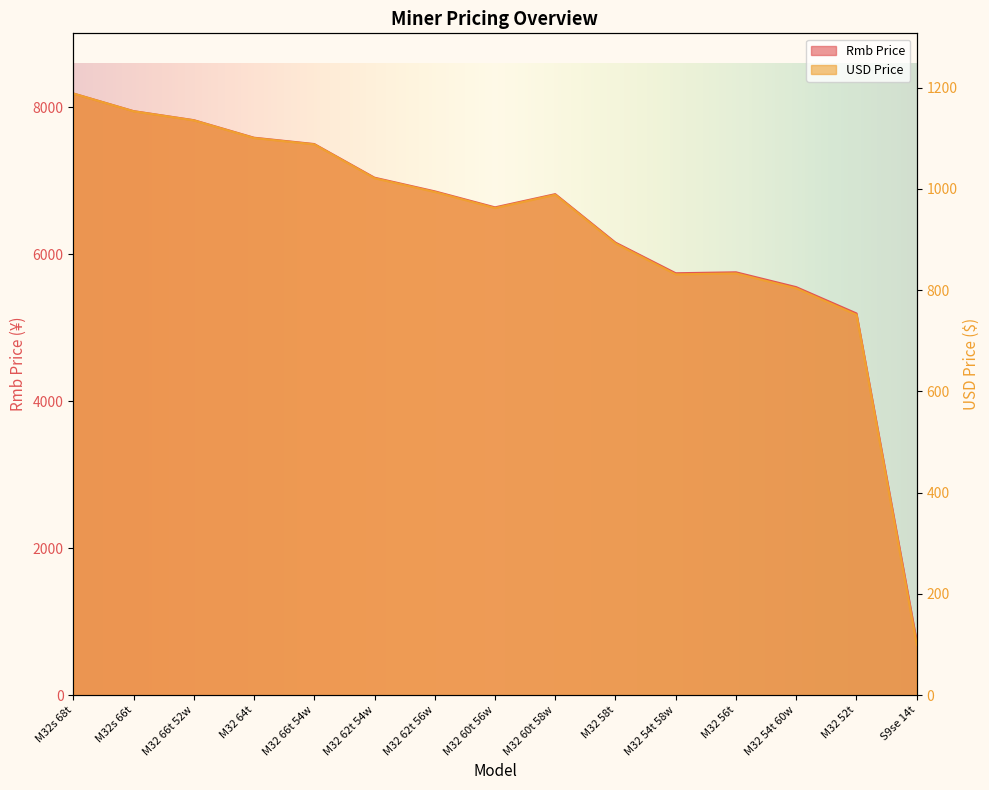

Which series changed the most between M32 66t 54w and M32 56t?

Rmb Price